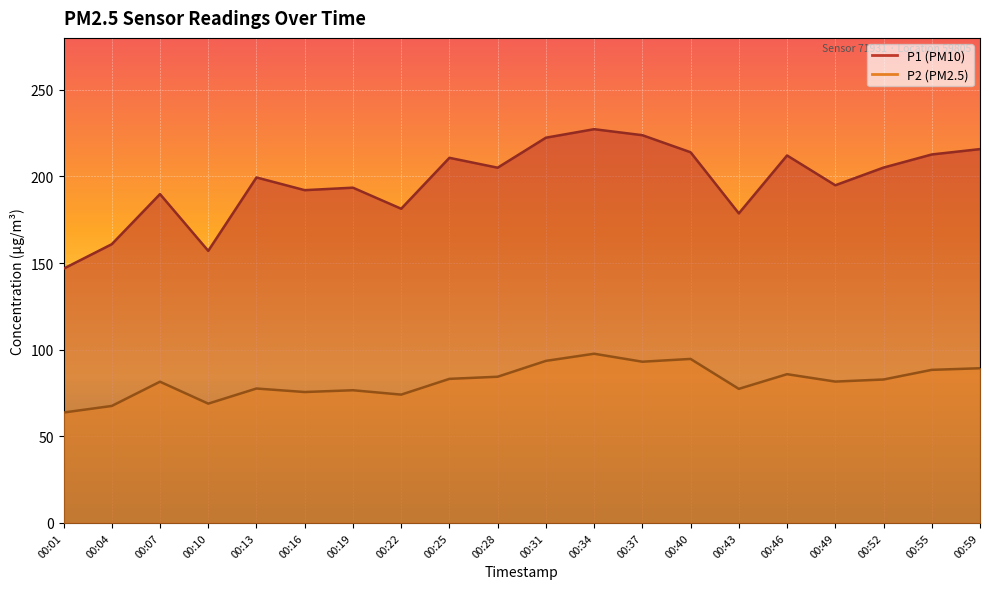

True or false: P1 and P2 intersect in this chart.

False